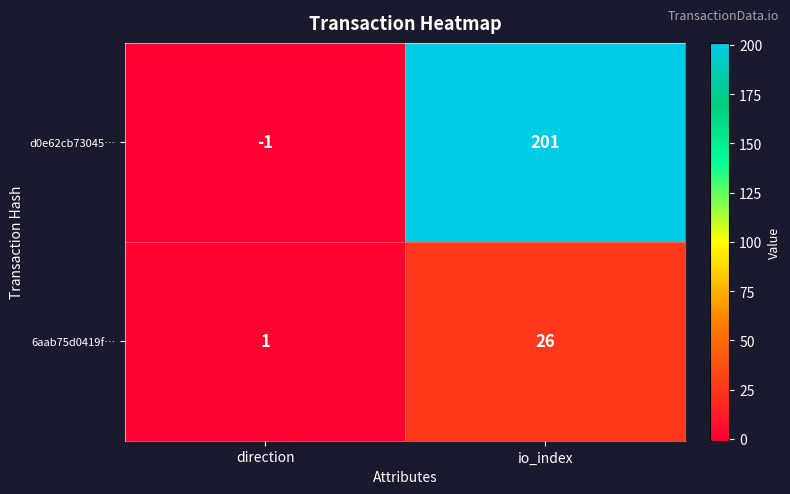

Read the 6aab75d0419f… value at io_index.

26